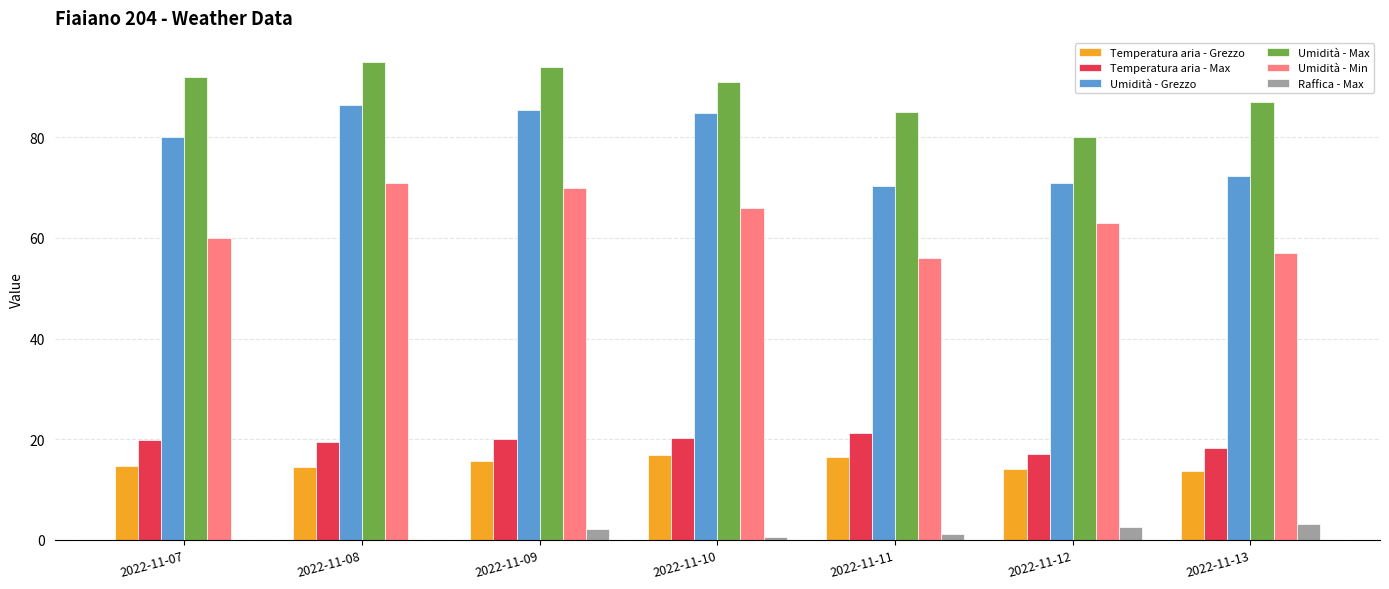

What is the highest value of the Umidità - Max series?

95.0